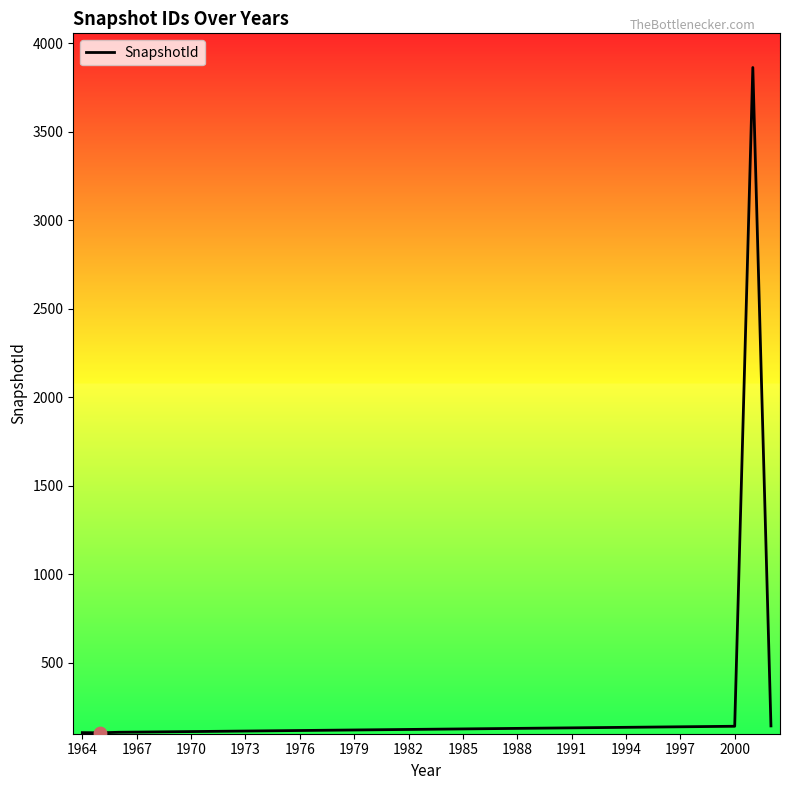

What is the difference between the maximum and minimum values?

3760